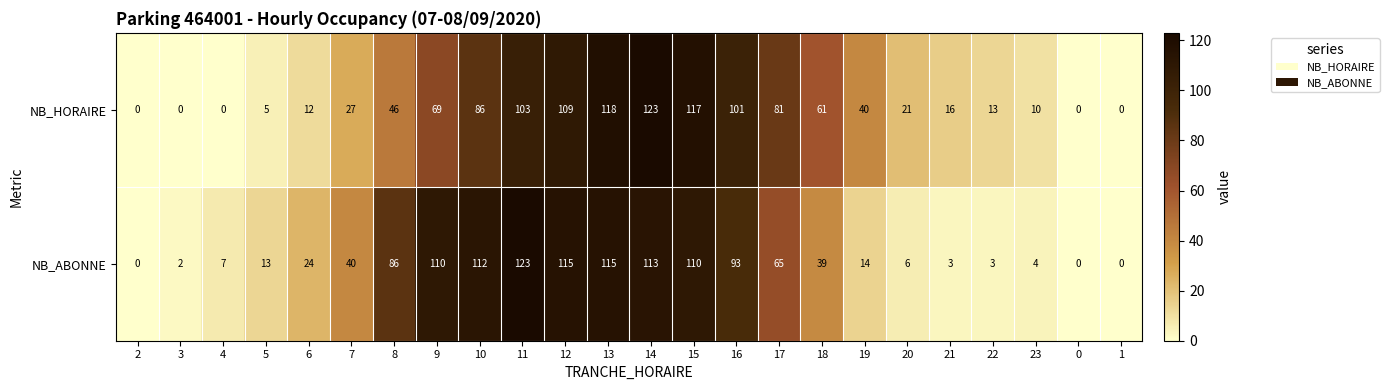

At 13, list the series in order from smallest to largest.

NB_ABONNE, NB_HORAIRE